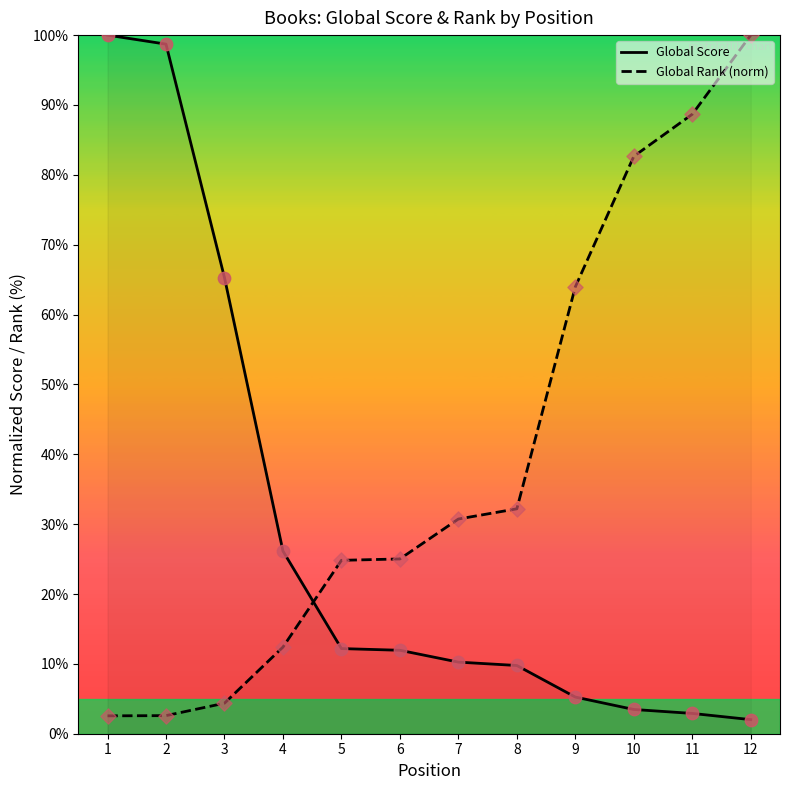

Which series has the largest total across all categories?

Global Rank (norm)